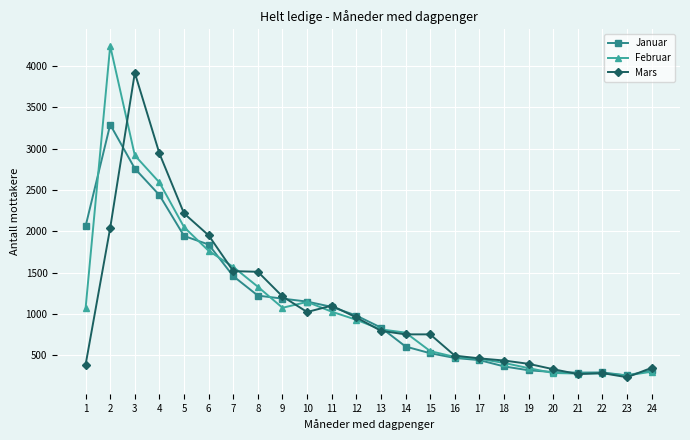

What is the value of the Februar point at the 2nd from the left?

4240